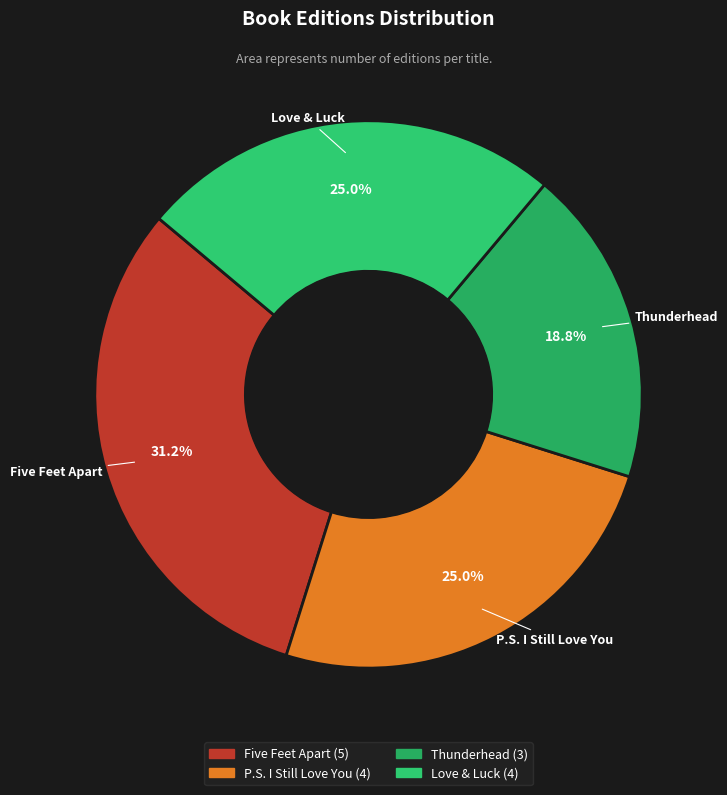

Which slice is the largest?

Five Feet Apart